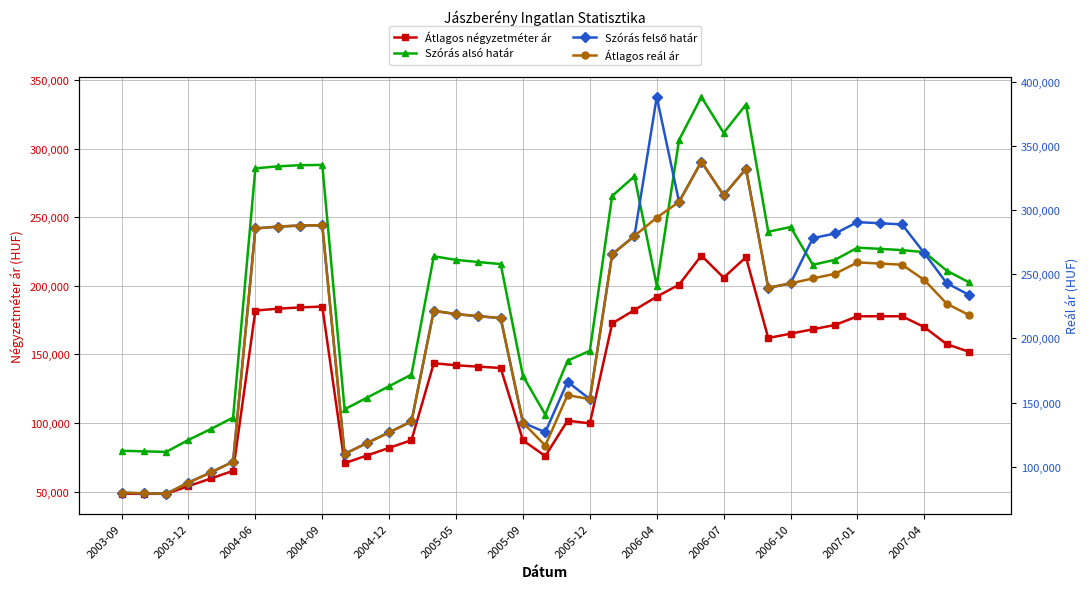

Which series has the largest range (max minus min)?

Szórás felső határ